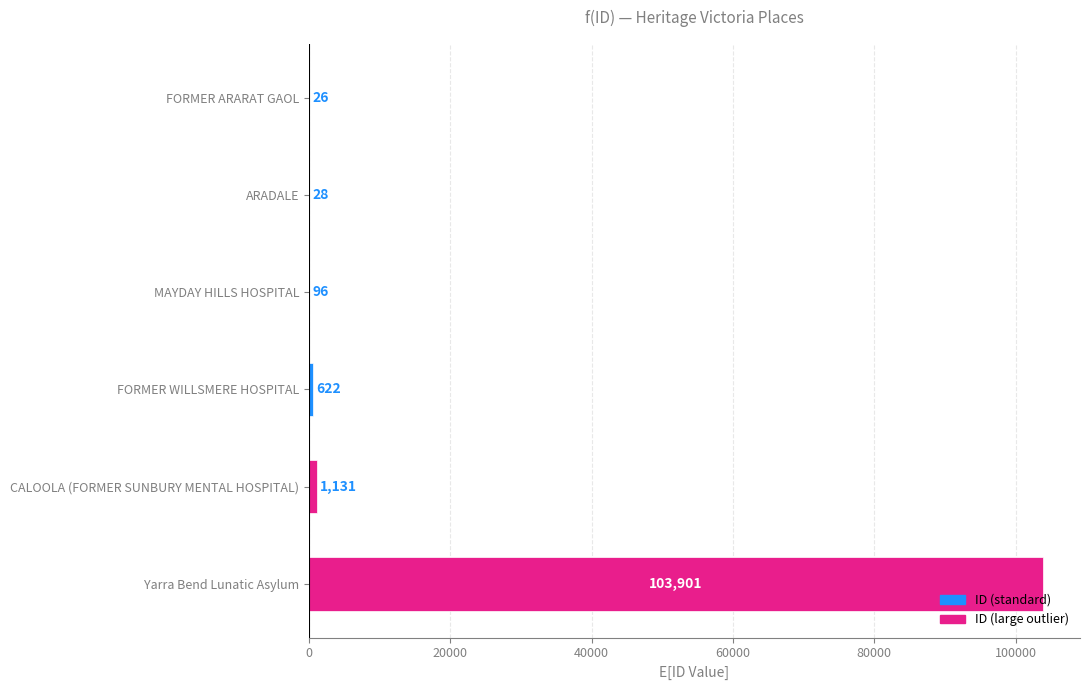

Reading top to bottom, transcribe all the data shown in this chart.

FORMER ARARAT GAOL=26	ARADALE=28	MAYDAY HILLS HOSPITAL=96	FORMER WILLSMERE HOSPITAL=622	CALOOLA (FORMER SUNBURY MENTAL HOSPITAL)=1131	Yarra Bend Lunatic Asylum=103901